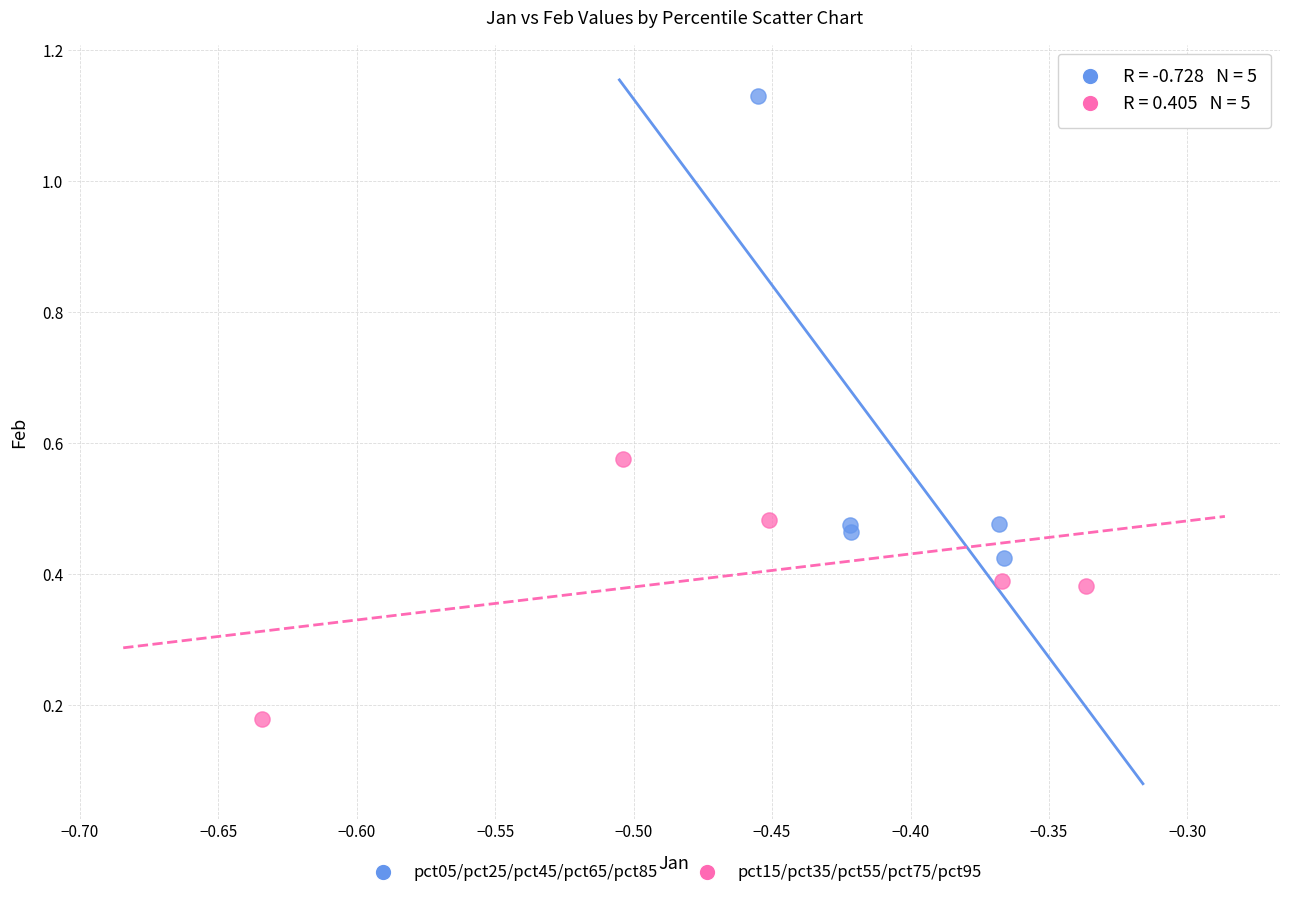

Which series contains the highest Y value?

pct05/pct25/pct45/pct65/pct85